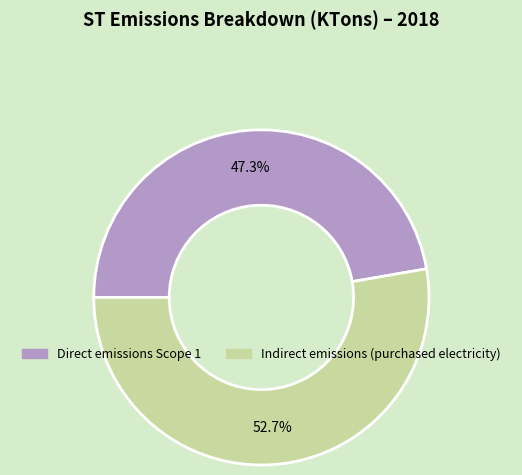

The Indirect emissions (purchased electricity) slice represents 53% of the pie. True or false?

True